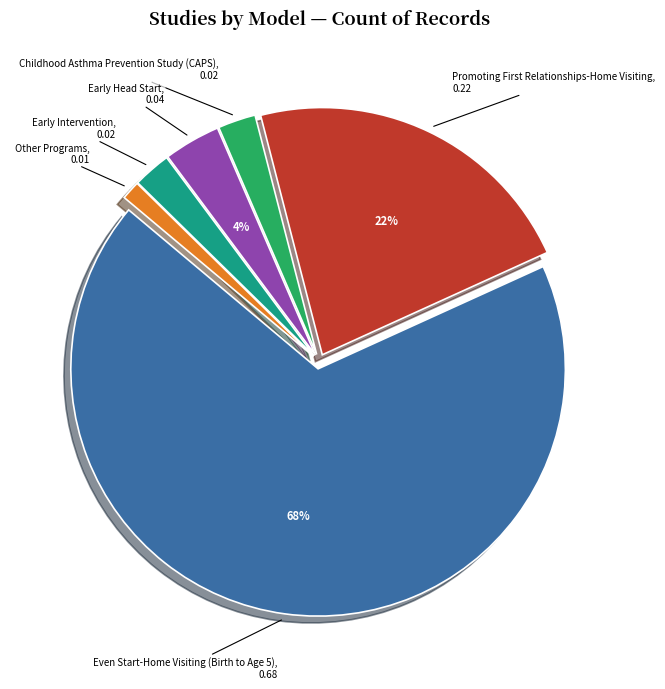

Count the number of slices in the pie.

6